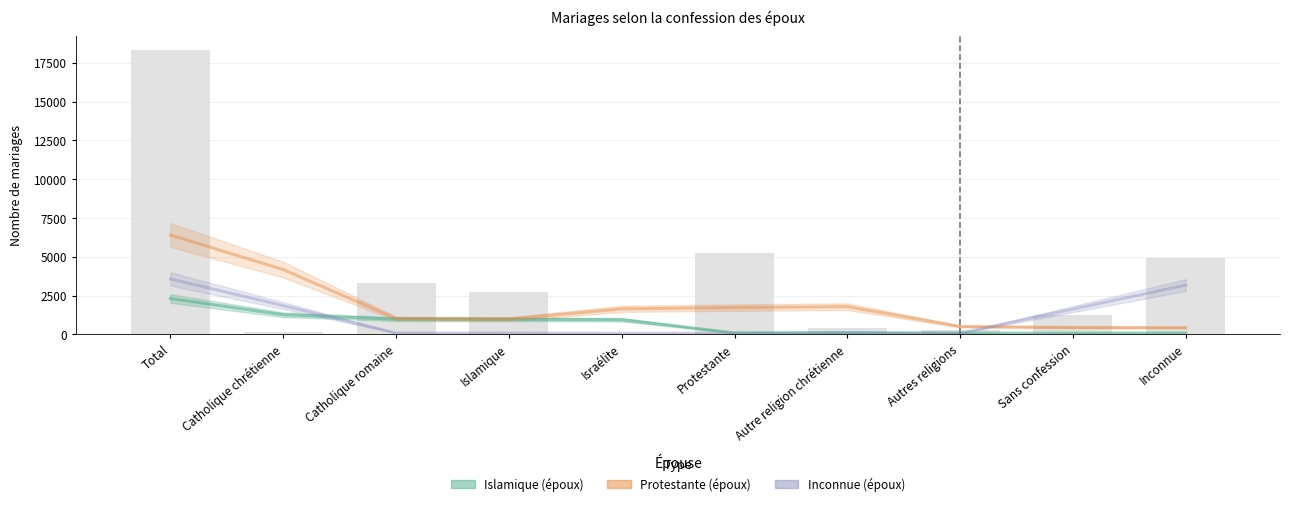

At Autre religion chrétienne, list the series in order from largest to smallest.

Protestante (époux), Islamique (époux), Inconnue (époux)